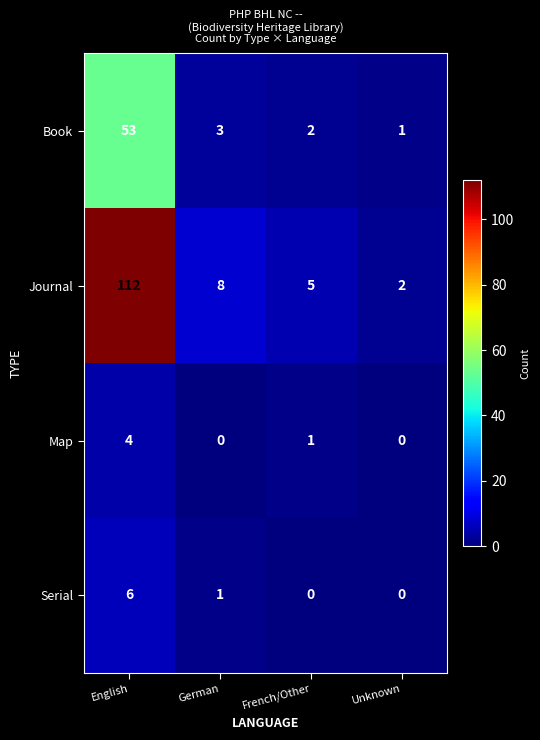

What is the difference between the maximum and minimum values in the Serial series?

6